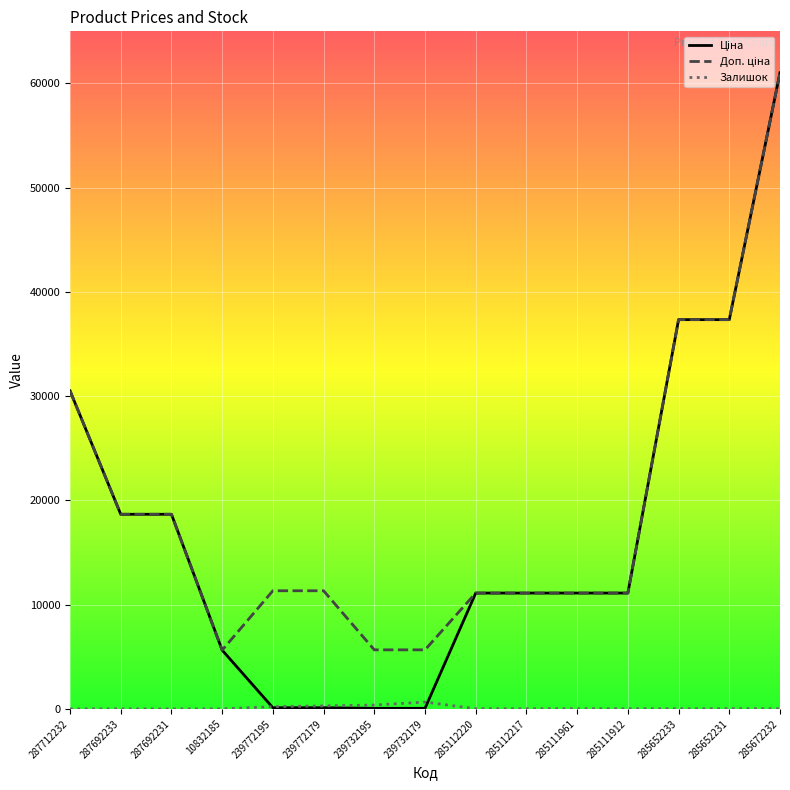

What is the spread (max minus min) of values at 287692231?

18671.5